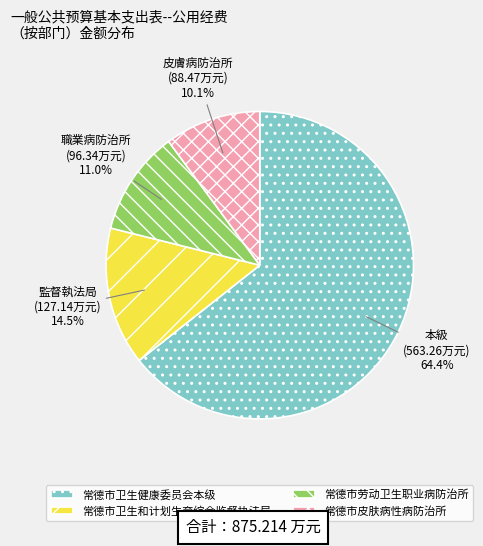

To the nearest percent, what is the combined percentage of 常德市卫生健康委员会本级 and 常德市皮肤病性病防治所?

74%